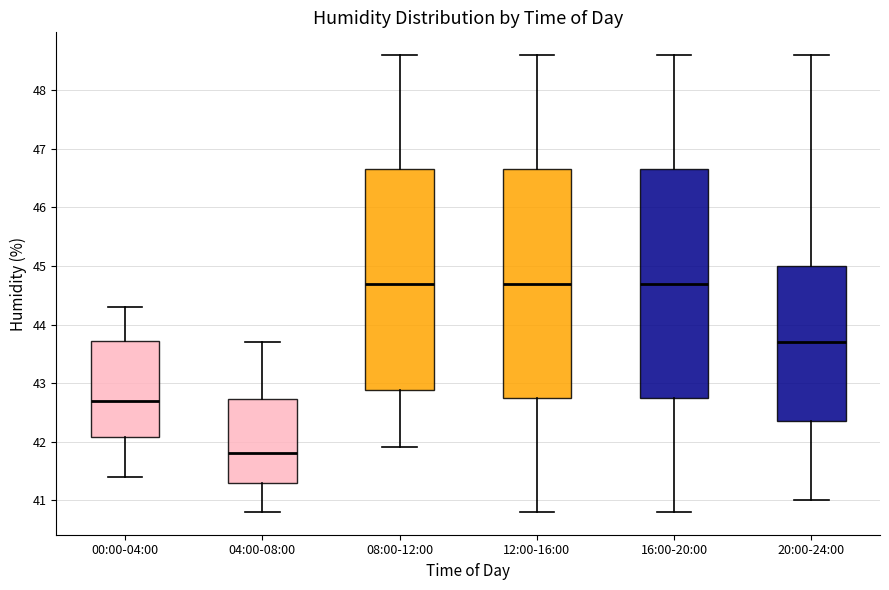

Which box has the lowest median line?

04:00-08:00